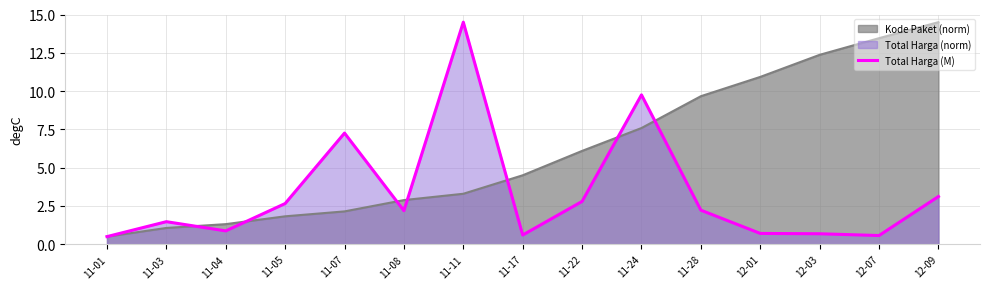

Which category has the lowest value across all series?

11-01